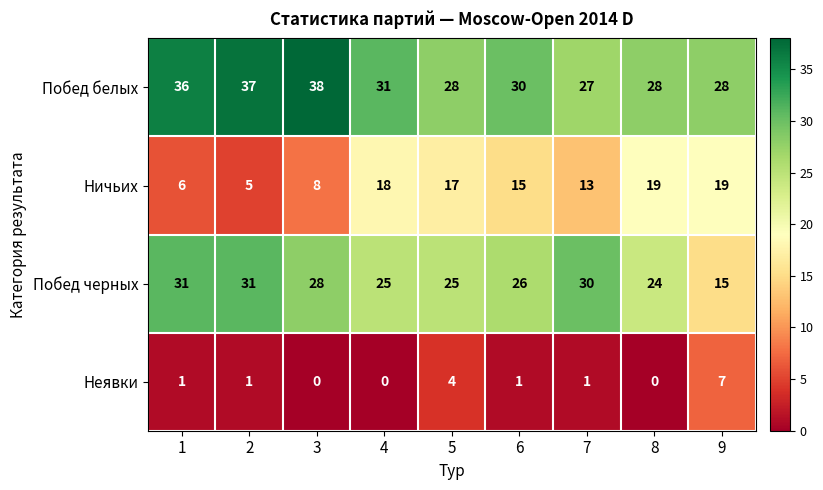

What is the average value of the Ничьих series?

13